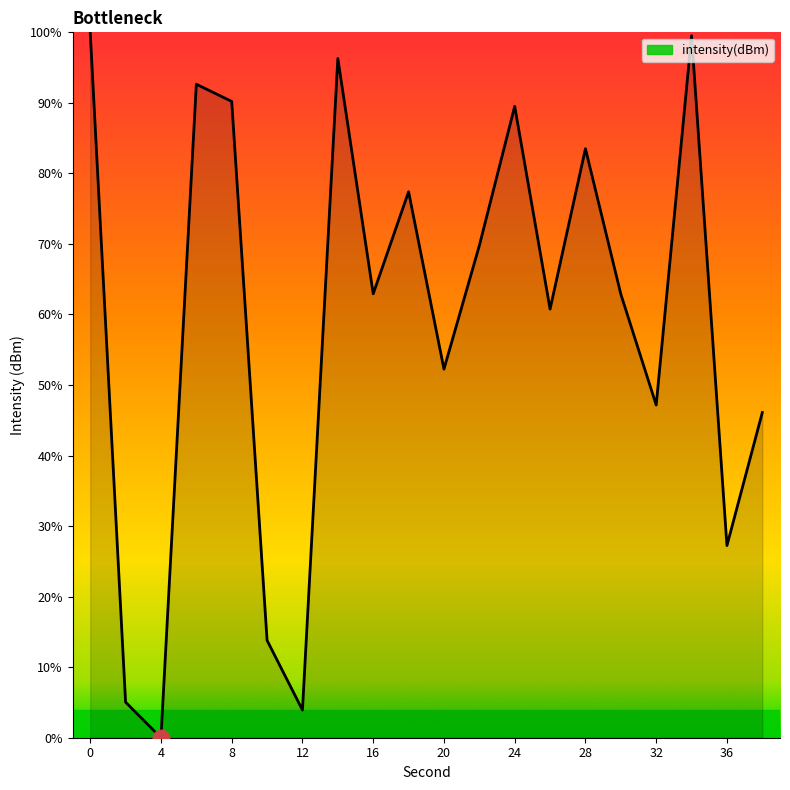

What is the difference between the maximum and minimum values?

100.0